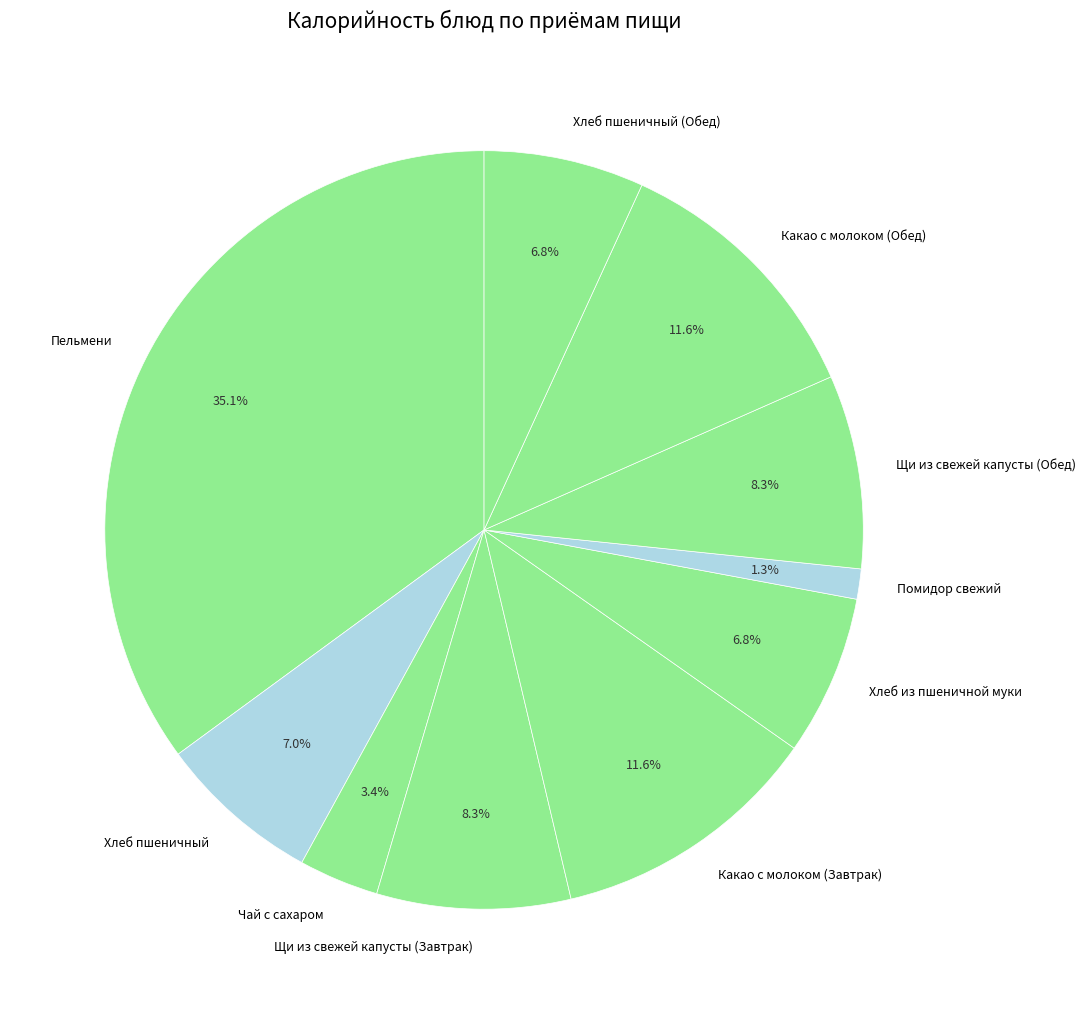

Is the sum of Пельмени and Какао с молоком (Обед) greater than half?

No